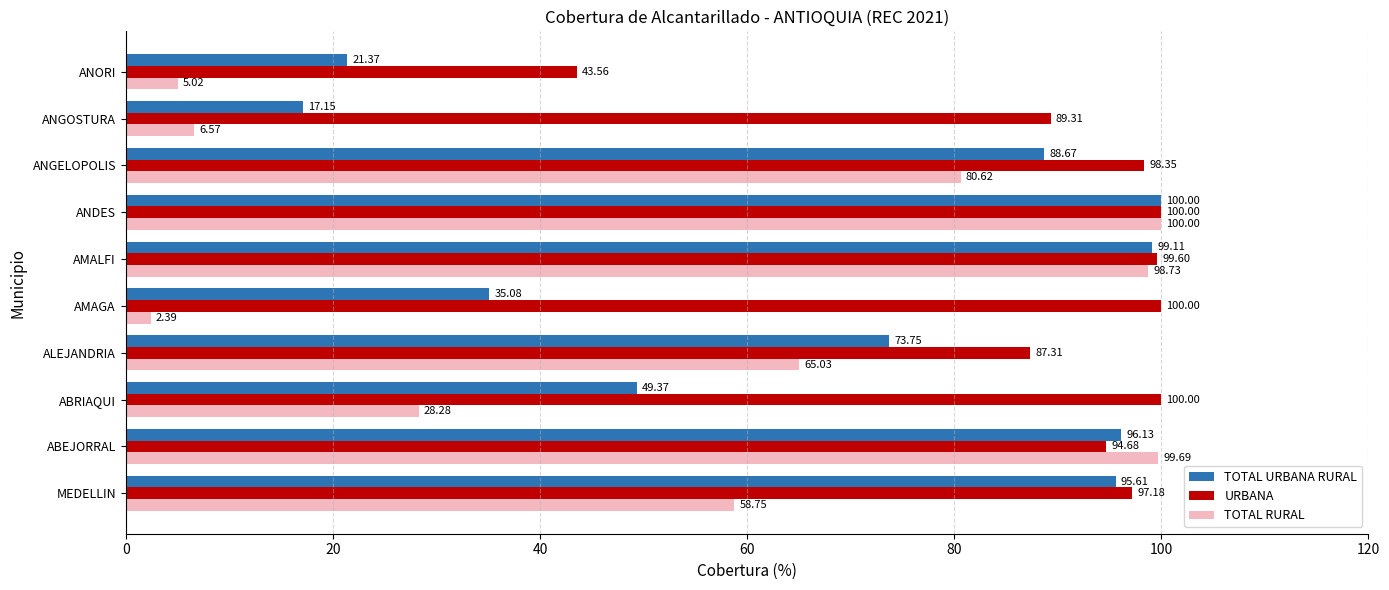

Which series changed the most between MEDELLIN and AMAGA?

TOTAL URBANA RURAL